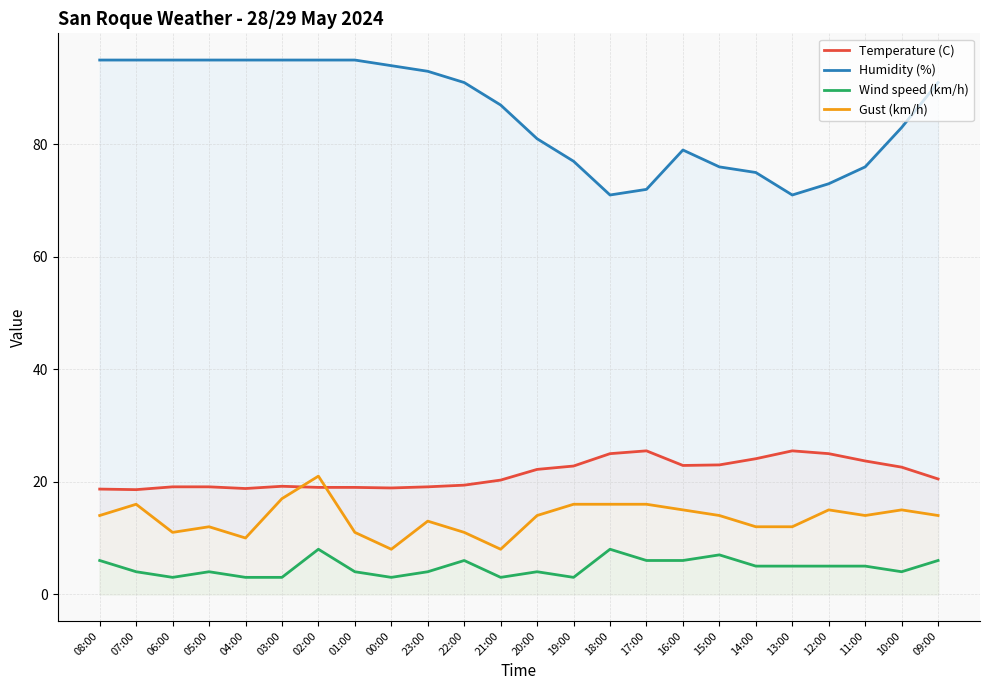

How many lines are shown in the chart?

4